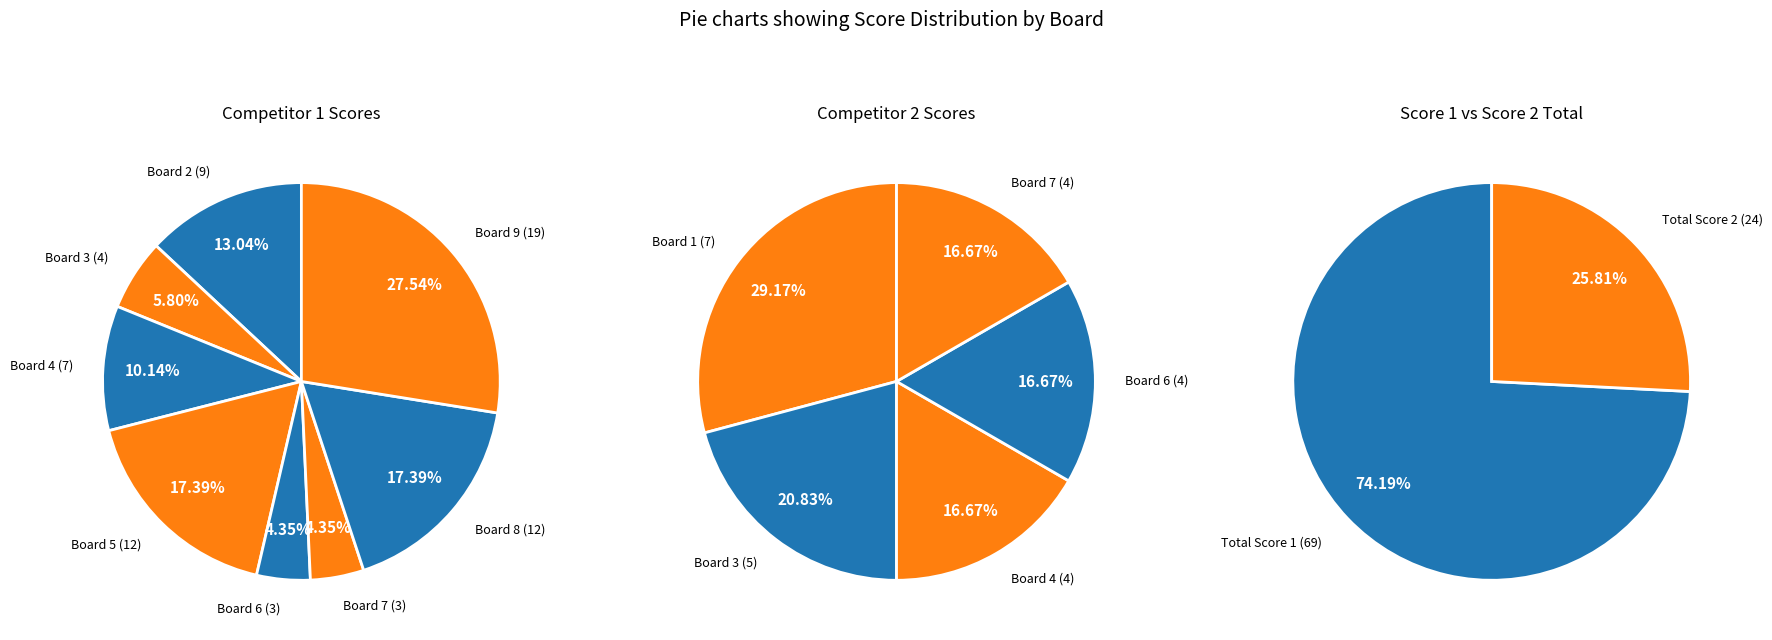

Which series has the widest spread of values?

Score 1